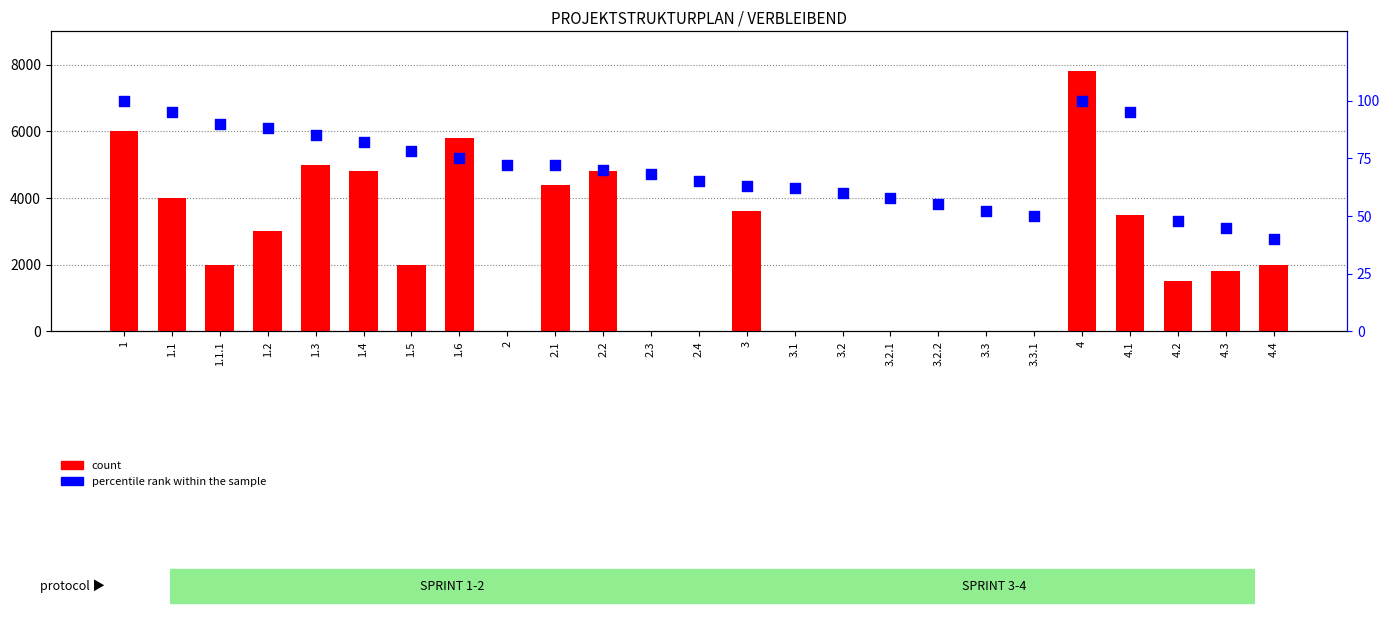

Which series has the widest spread of Y values?

count